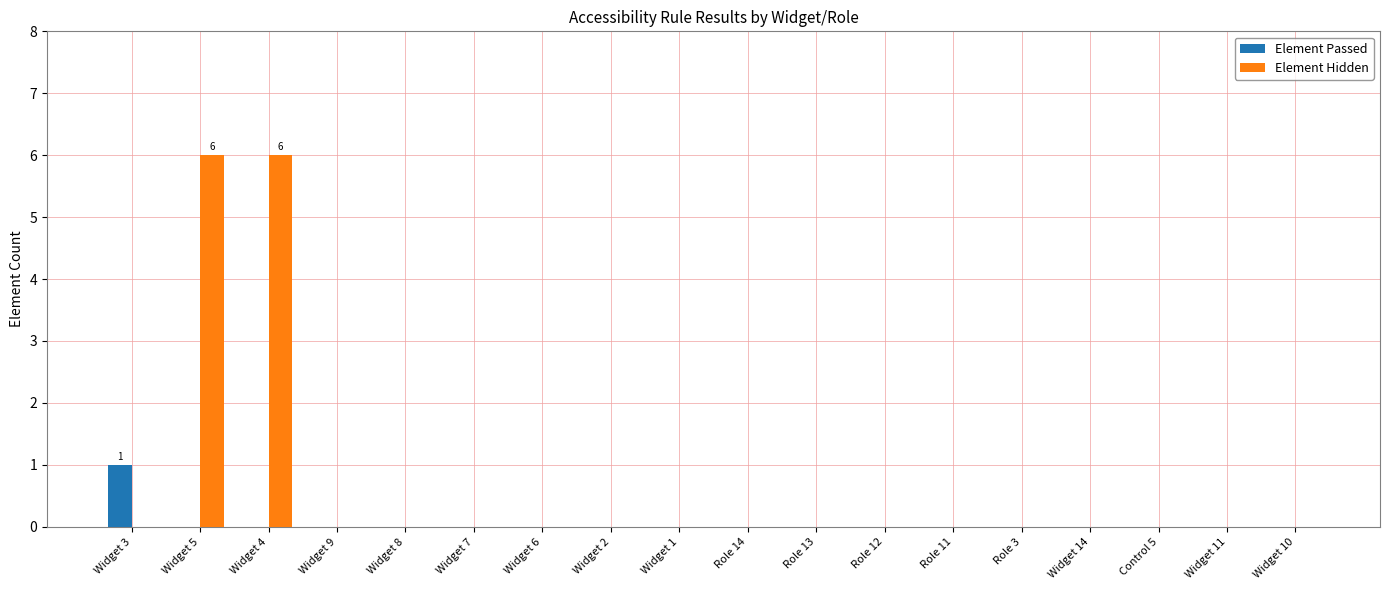

The value of Element Hidden at Widget 1 is -2. True or false?

False